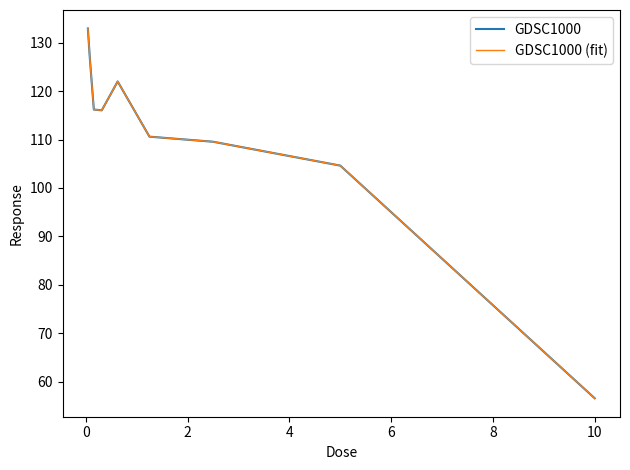

Is this an area chart (filled region under the line)?

No